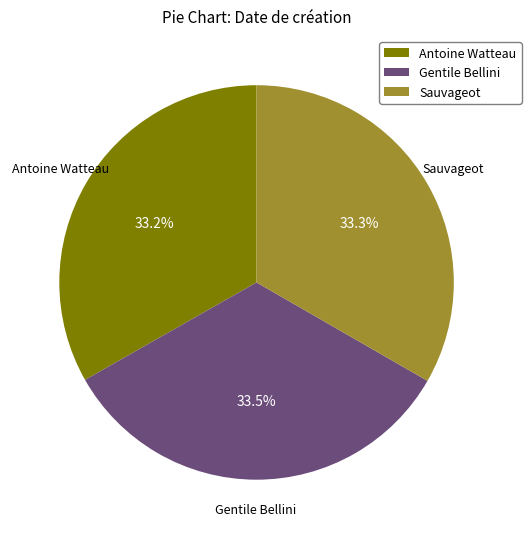

How many slices are in this pie chart?

3